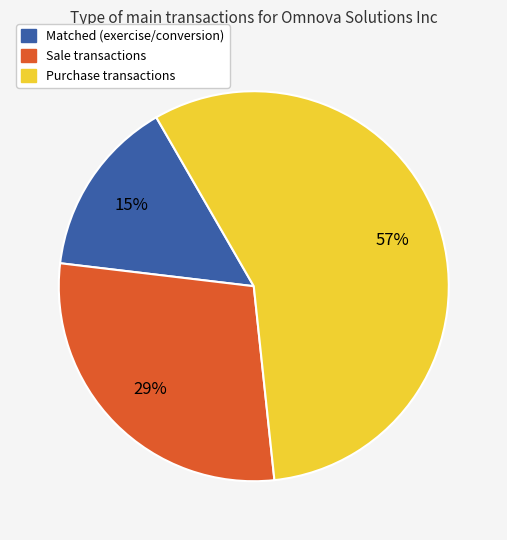

Is there a majority slice in this chart?

Yes